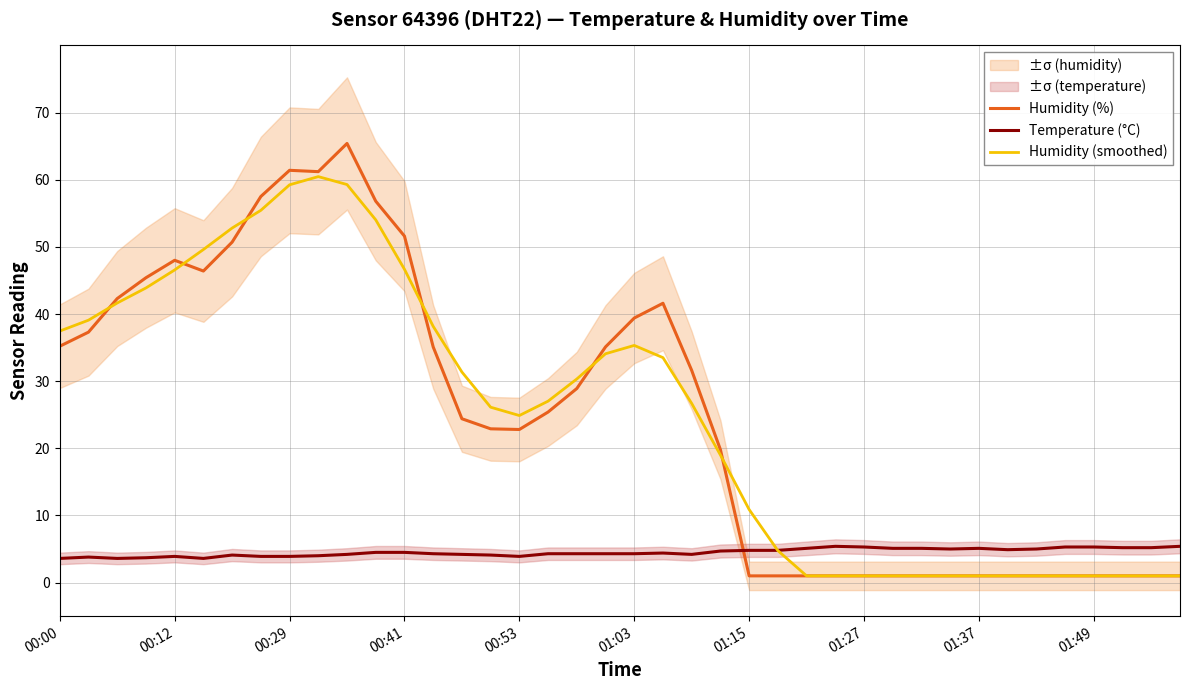

True or false: Humidity (%) has more than 2 interior local peaks.

True